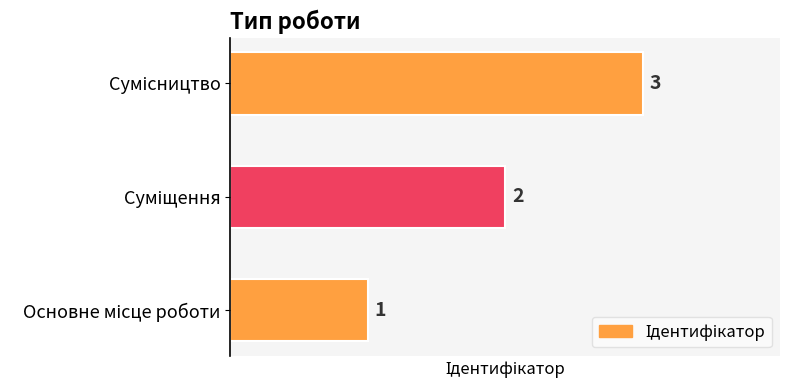

How many values are below 2?

1